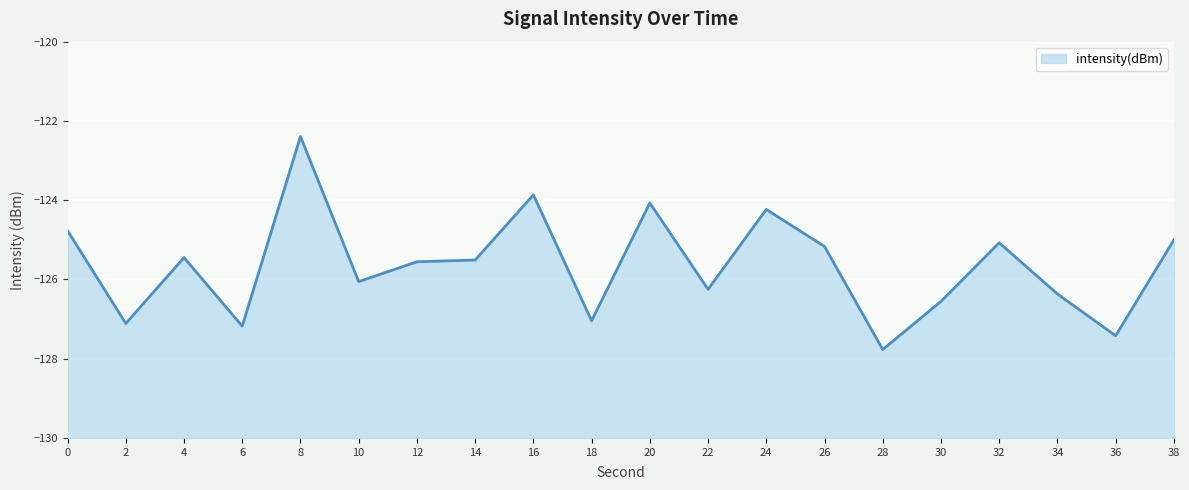

What is the change in value from 18 to 22?

+0.8